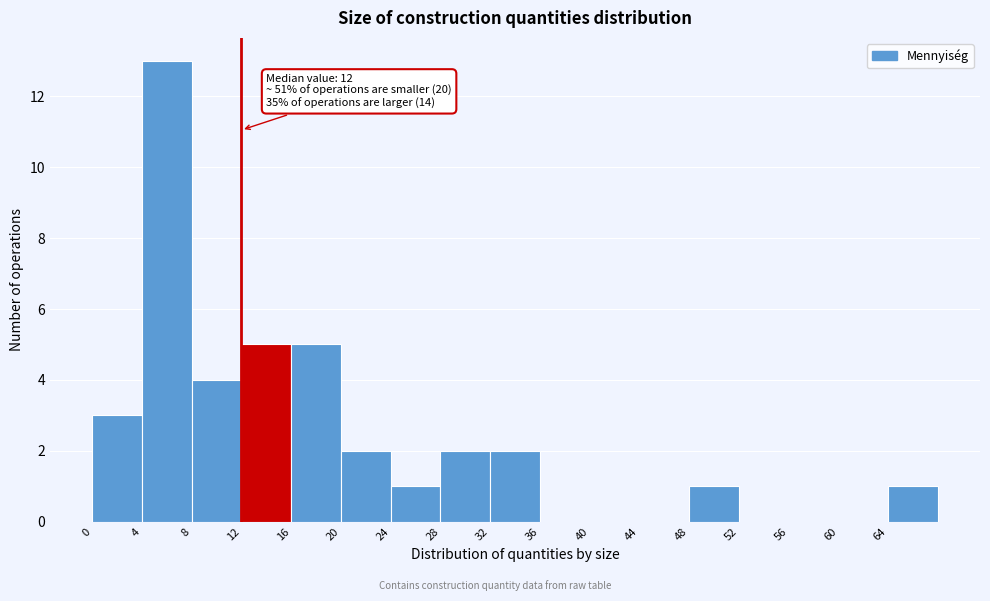

Which range on the x-axis has the tallest bar?

4 to 8